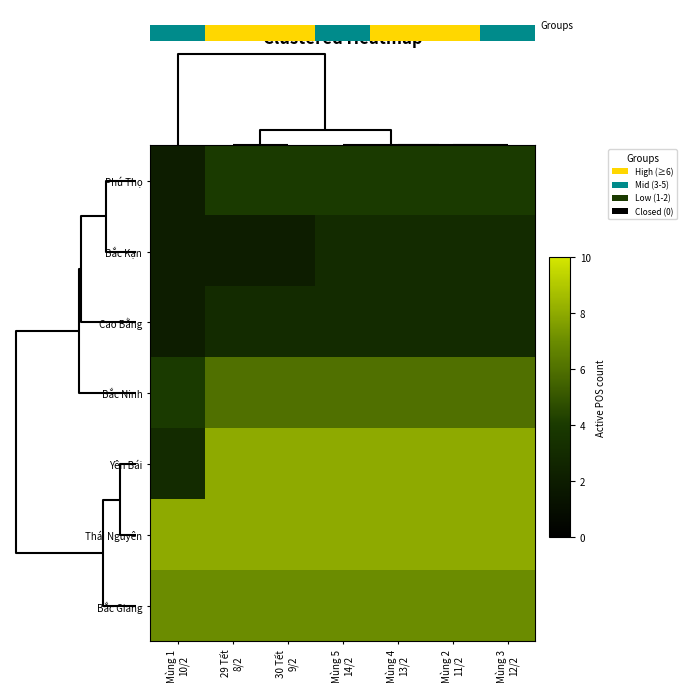

Reading right to left, transcribe all the data shown in this chart.

Phú Thọ: Mùng 3
12/2=4	Mùng 2
11/2=4	Mùng 4
13/2=4	Mùng 5
14/2=4	30 Tết
9/2=4	29 Tết
8/2=4	Mùng 1
10/2=2
Bắc Kạn: Mùng 3
12/2=3	Mùng 2
11/2=3	Mùng 4
13/2=3	Mùng 5
14/2=3	30 Tết
9/2=2	29 Tết
8/2=2	Mùng 1
10/2=2
Cao Bằng: Mùng 3
12/2=3	Mùng 2
11/2=3	Mùng 4
13/2=3	Mùng 5
14/2=3	30 Tết
9/2=3	29 Tết
8/2=3	Mùng 1
10/2=2
Bắc Ninh: Mùng 3
12/2=6	Mùng 2
11/2=6	Mùng 4
13/2=6	Mùng 5
14/2=6	30 Tết
9/2=6	29 Tết
8/2=6	Mùng 1
10/2=4
Yên Bái: Mùng 3
12/2=8	Mùng 2
11/2=8	Mùng 4
13/2=8	Mùng 5
14/2=8	30 Tết
9/2=8	29 Tết
8/2=8	Mùng 1
10/2=3
Thái Nguyên: Mùng 3
12/2=8	Mùng 2
11/2=8	Mùng 4
13/2=8	Mùng 5
14/2=8	30 Tết
9/2=8	29 Tết
8/2=8	Mùng 1
10/2=8
Bắc Giang: Mùng 3
12/2=7	Mùng 2
11/2=7	Mùng 4
13/2=7	Mùng 5
14/2=7	30 Tết
9/2=7	29 Tết
8/2=7	Mùng 1
10/2=7